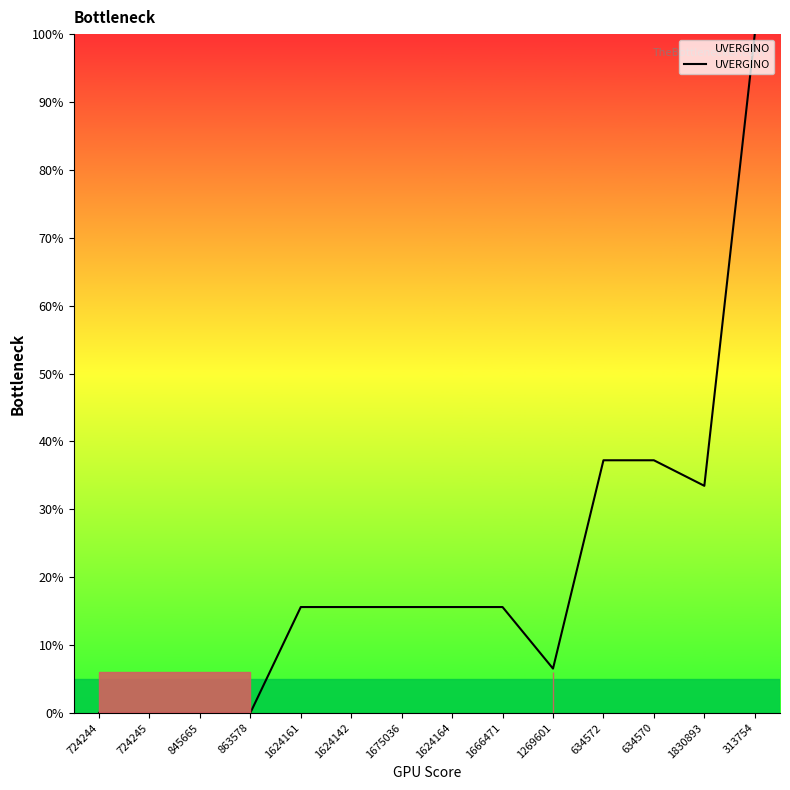

What position from the left is 1269601?

10